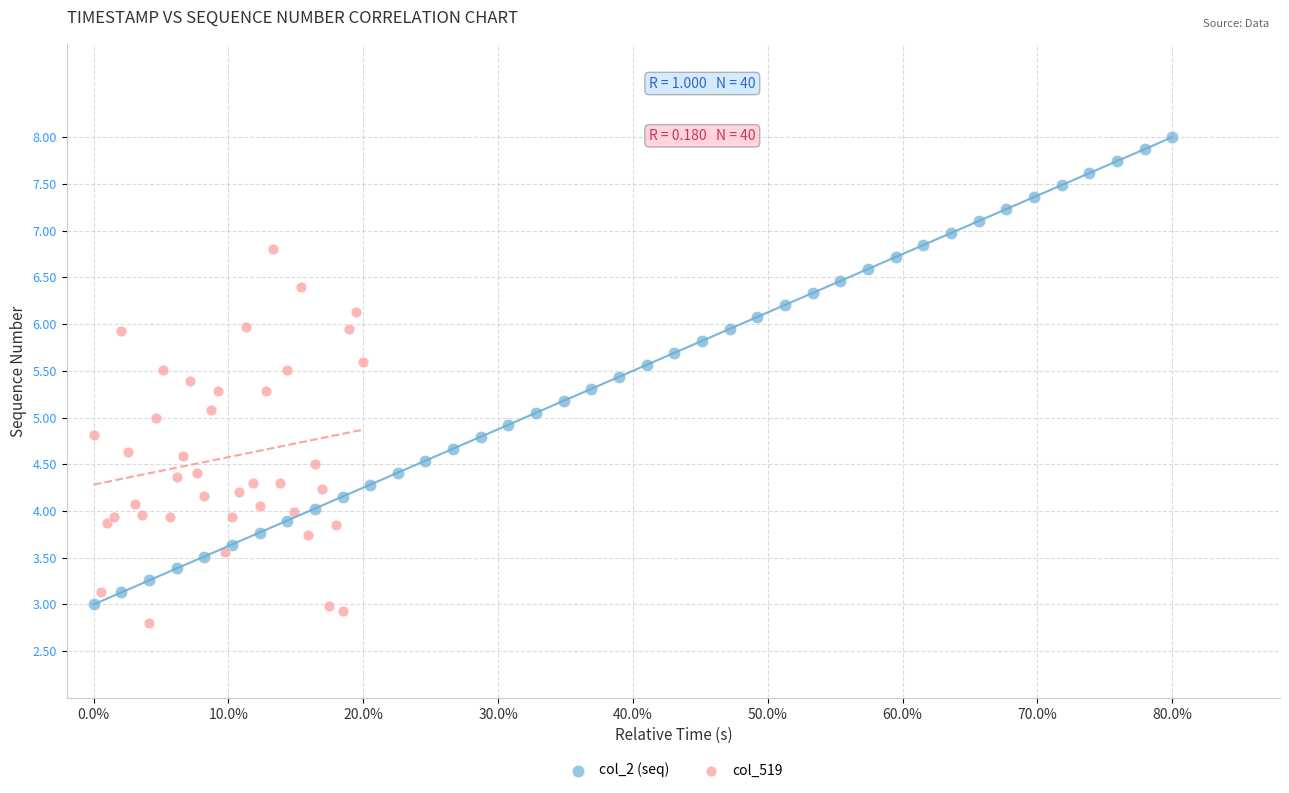

Which series has the largest Y range (max minus min)?

col_2 (seq)